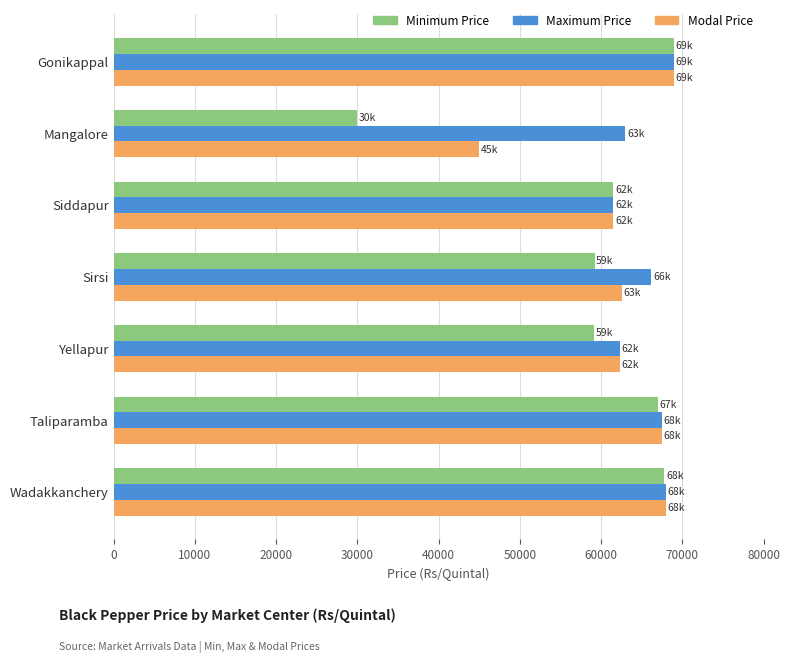

Which series has the widest spread of values?

Minimum Price